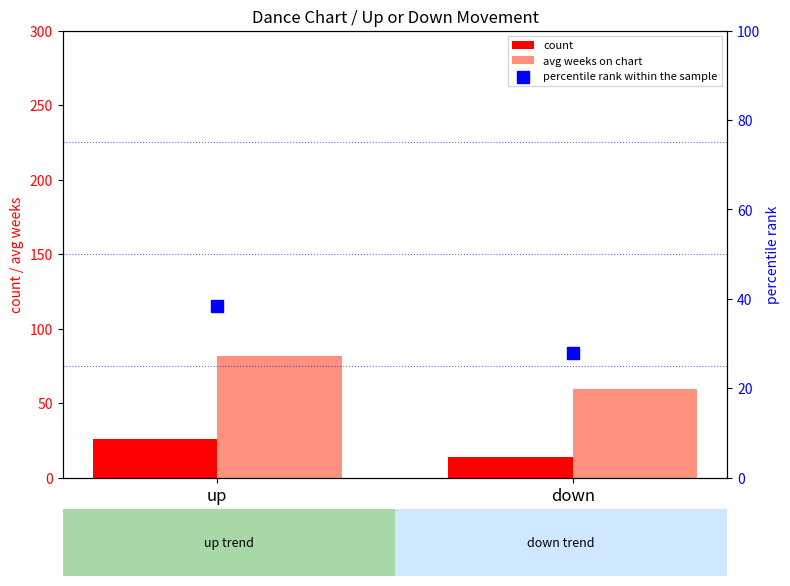

Which series contains the lowest Y value?

count